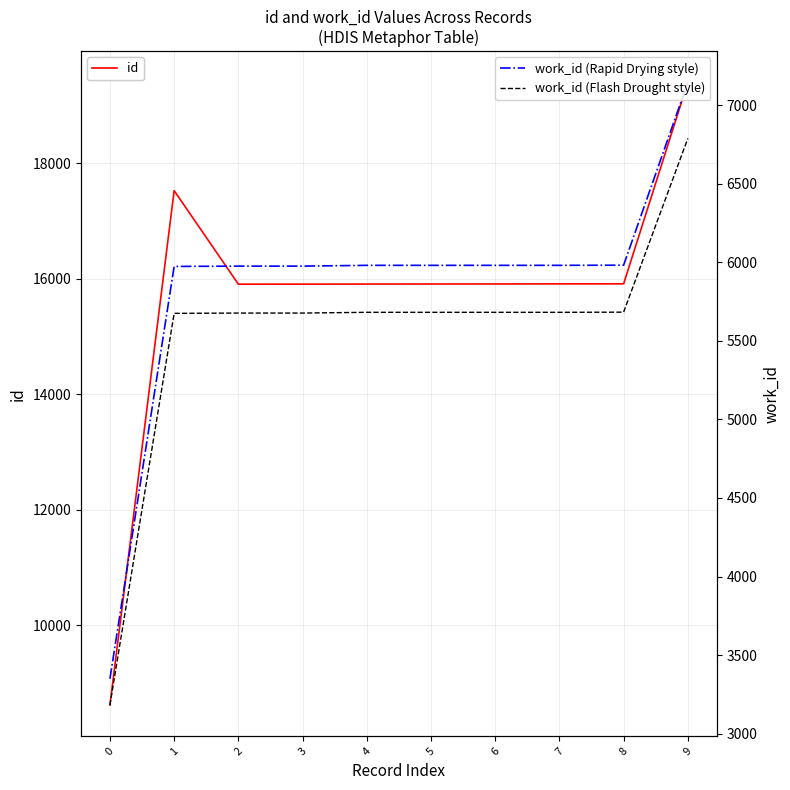

How many lines are shown in the chart?

3